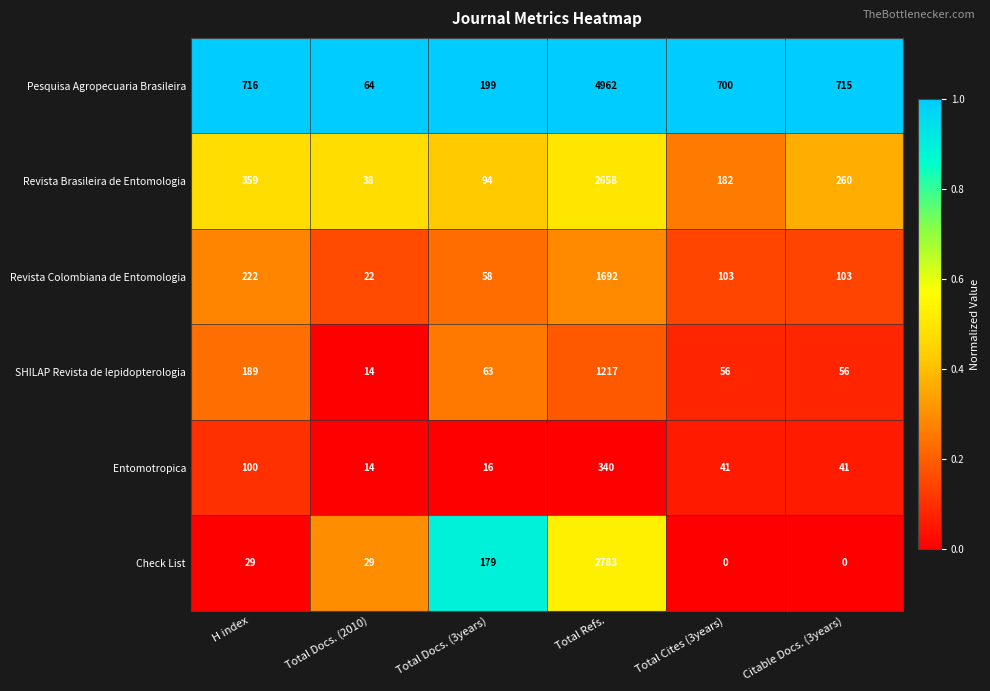

Which series has the widest spread of values?

Pesquisa Agropecuaria Brasileira